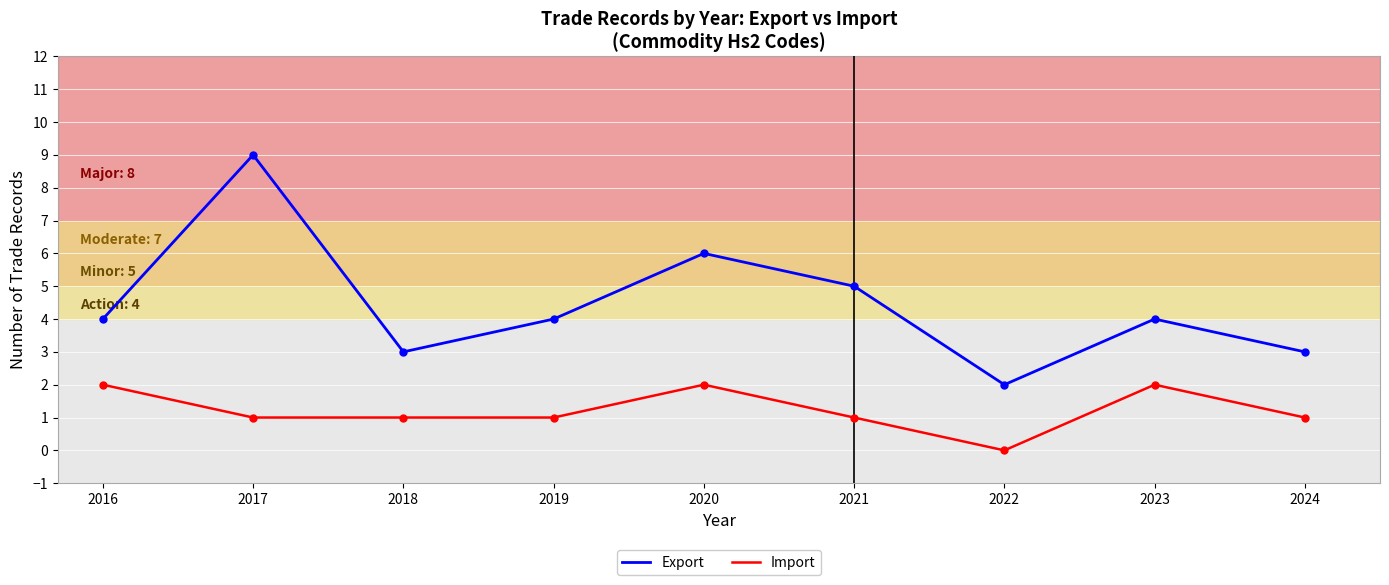

Where is Export nearest to the value 5?

2021